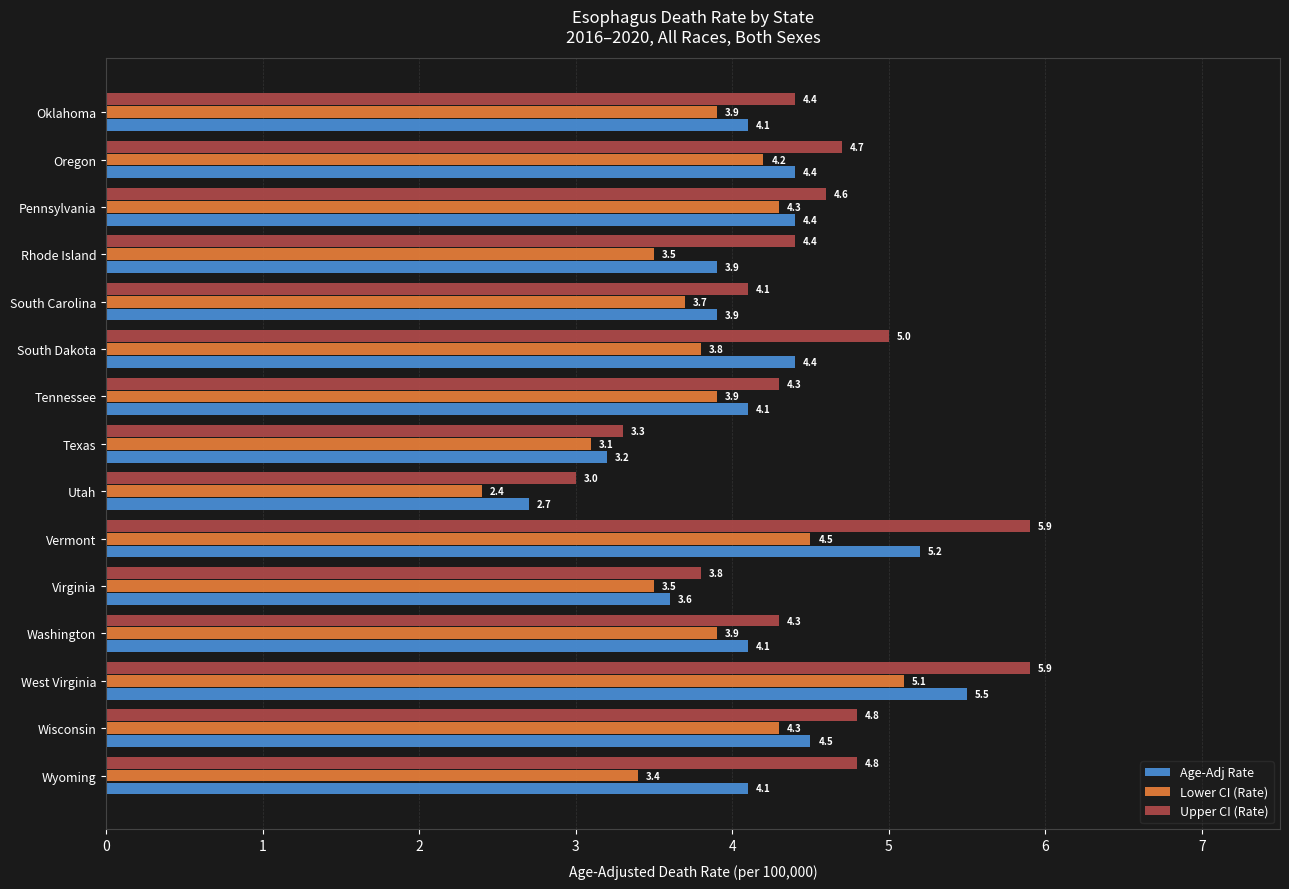

What is the greatest value displayed?

5.9